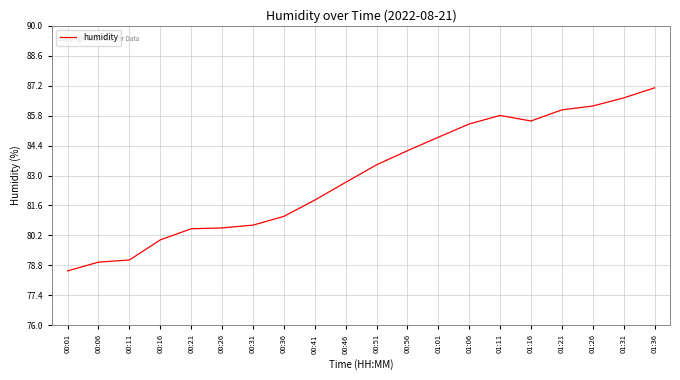

Does the chart display data point markers on the line(s)?

No